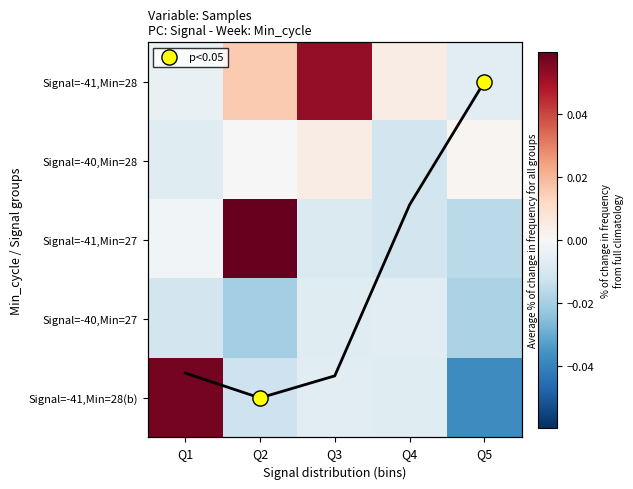

How many data points does each series have?

5